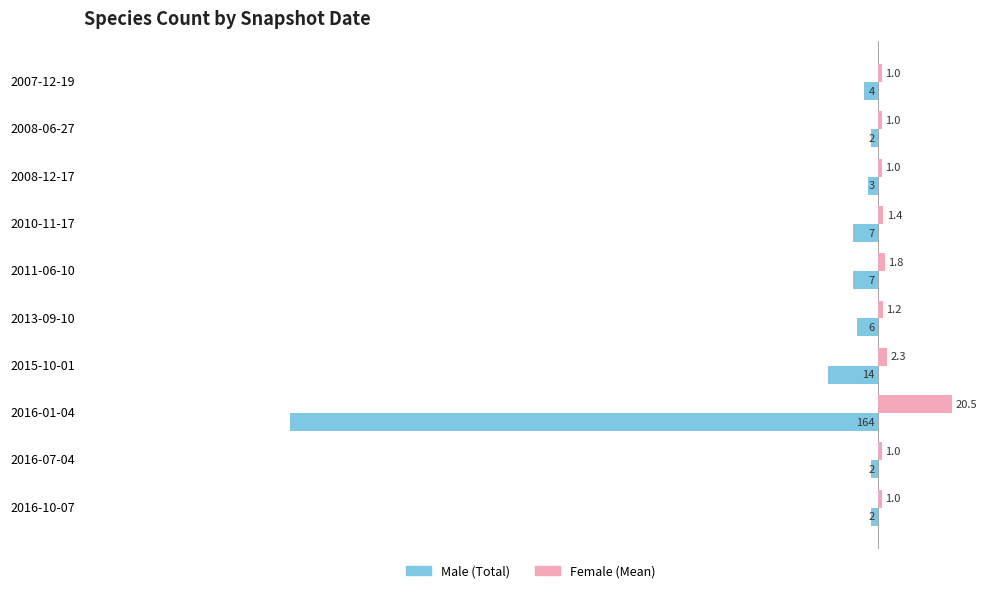

What is the total value across all series at 2008-12-17?

-2.0